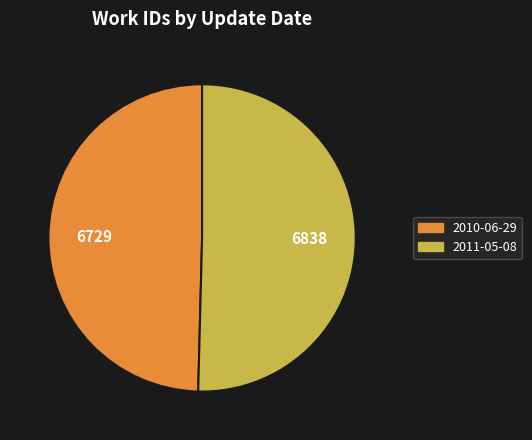

Is the sum of 2010-06-29 and 2011-05-08 greater than half?

Yes